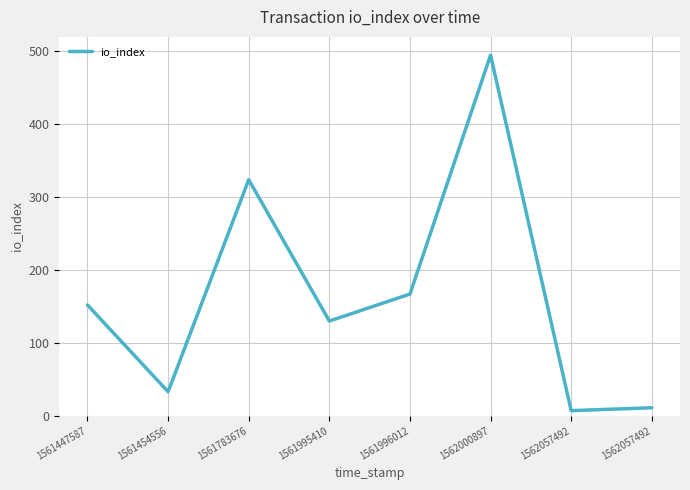

What is the approximate value at 1561447587, to the nearest 5?

150